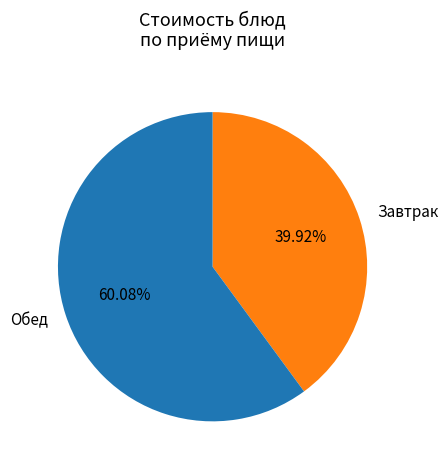

Which has a higher value, Завтрак or Обед?

Обед